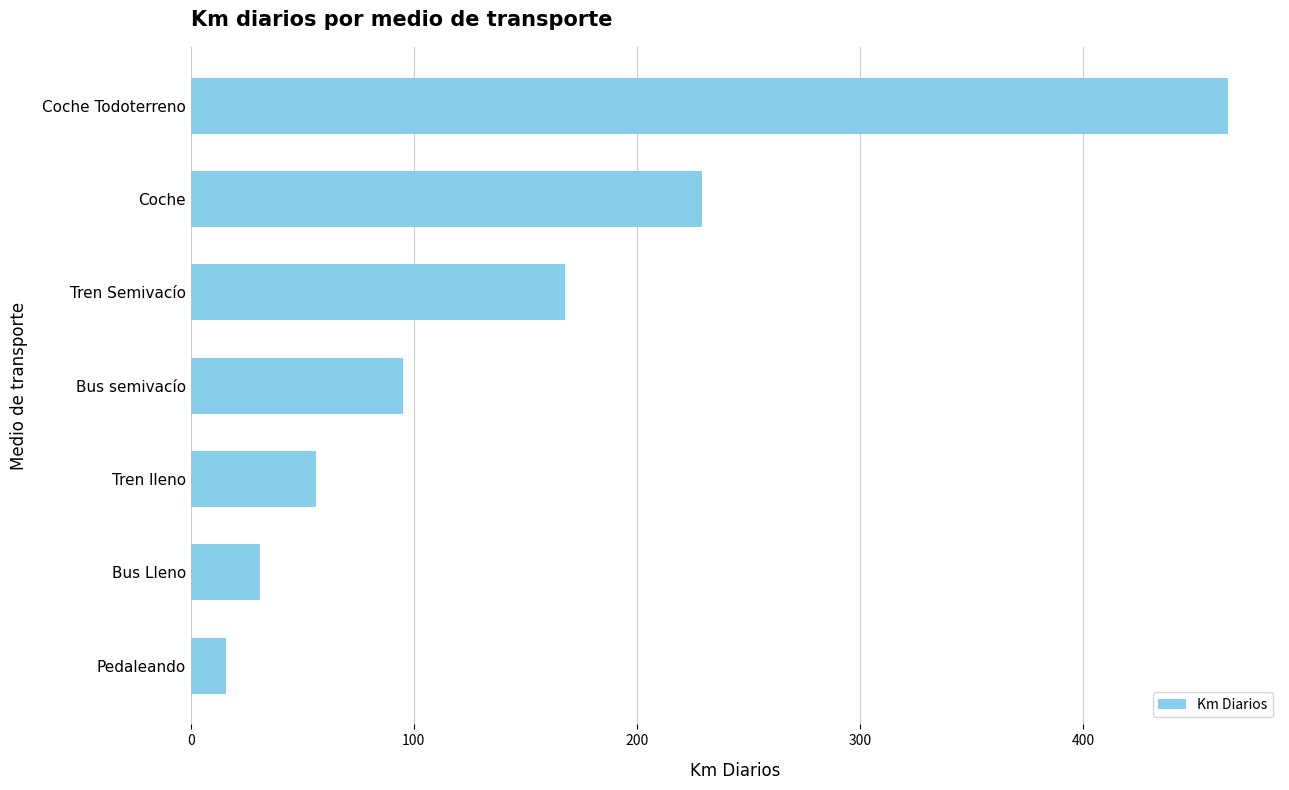

Reading top to bottom, extract all data points from this chart.

465	229	168	95	56	31	16